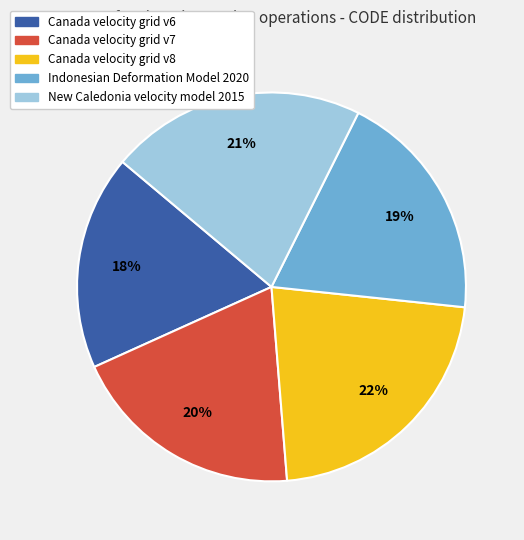

The Canada velocity grid v6 slice represents 18% of the pie. True or false?

True